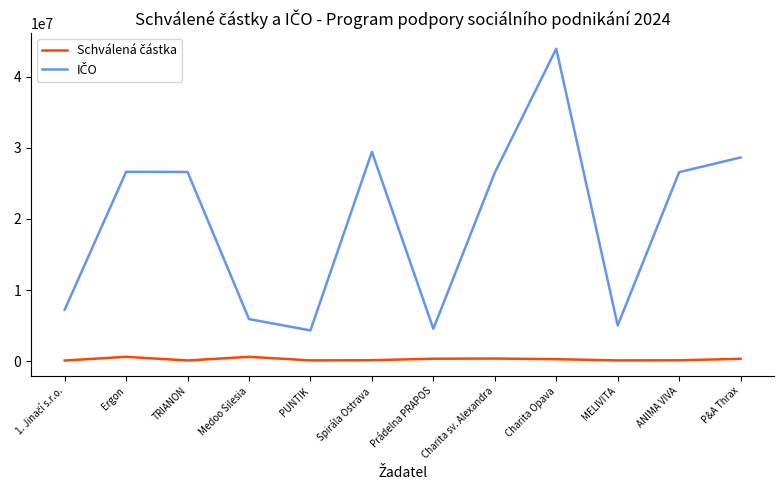

At which category does the chart reach its peak across all series?

Charita Opava